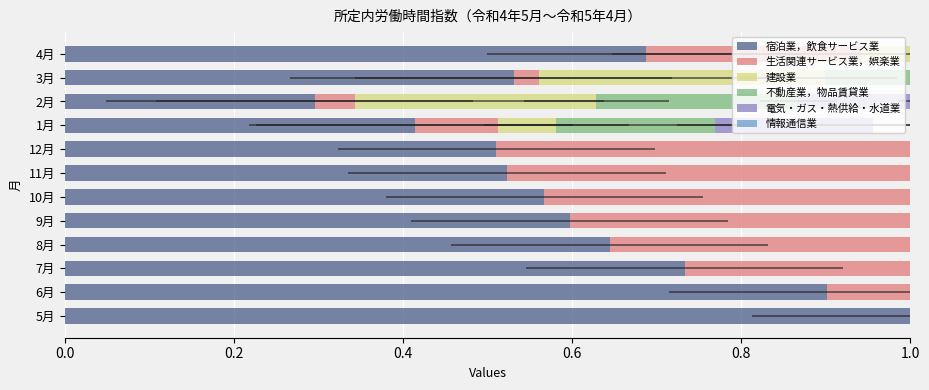

What are all the series names shown in the legend?

宿泊業，飲食サービス業, 生活関連サービス業，娯楽業, 建設業, 不動産業，物品賃貸業, 電気・ガス・熱供給・水道業, 情報通信業